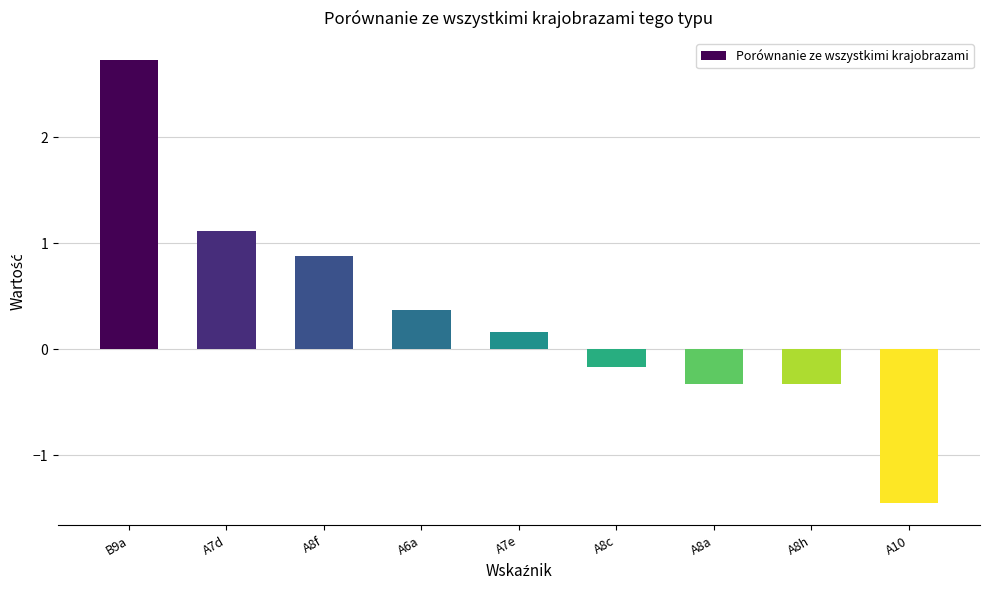

Which category has the highest value across all series?

B9a